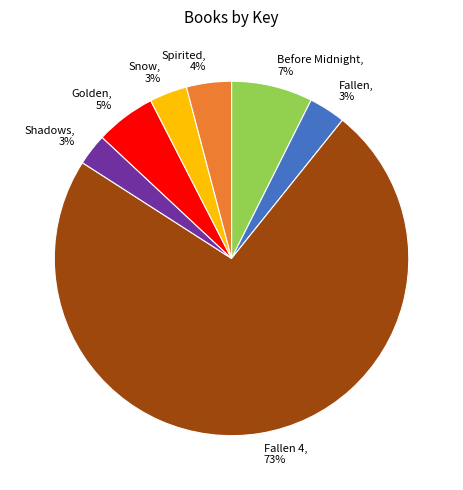

To the nearest percent, what is the average slice percentage?

14%